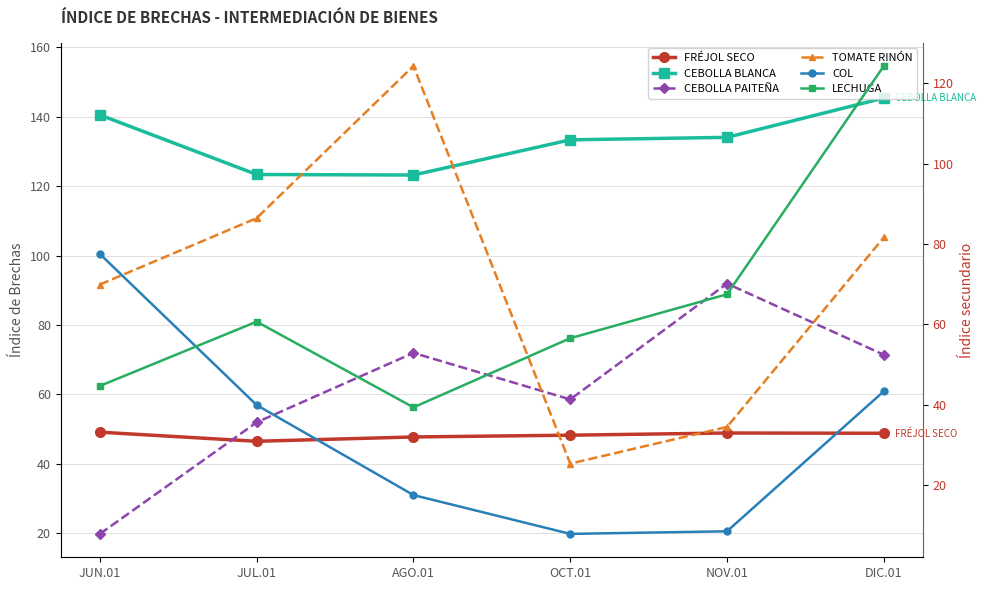

What is the minimum value for LECHUGA?

39.3